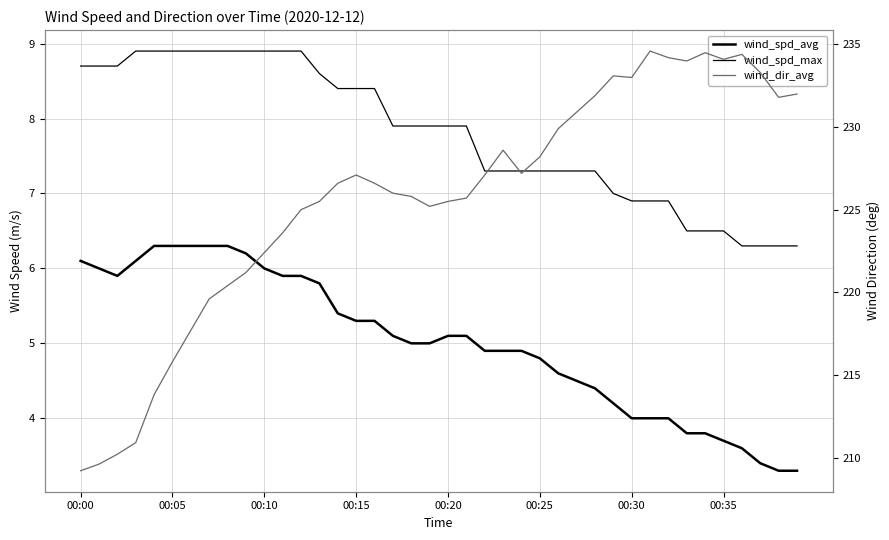

How many values in the wind_spd_avg series are below 5?

18